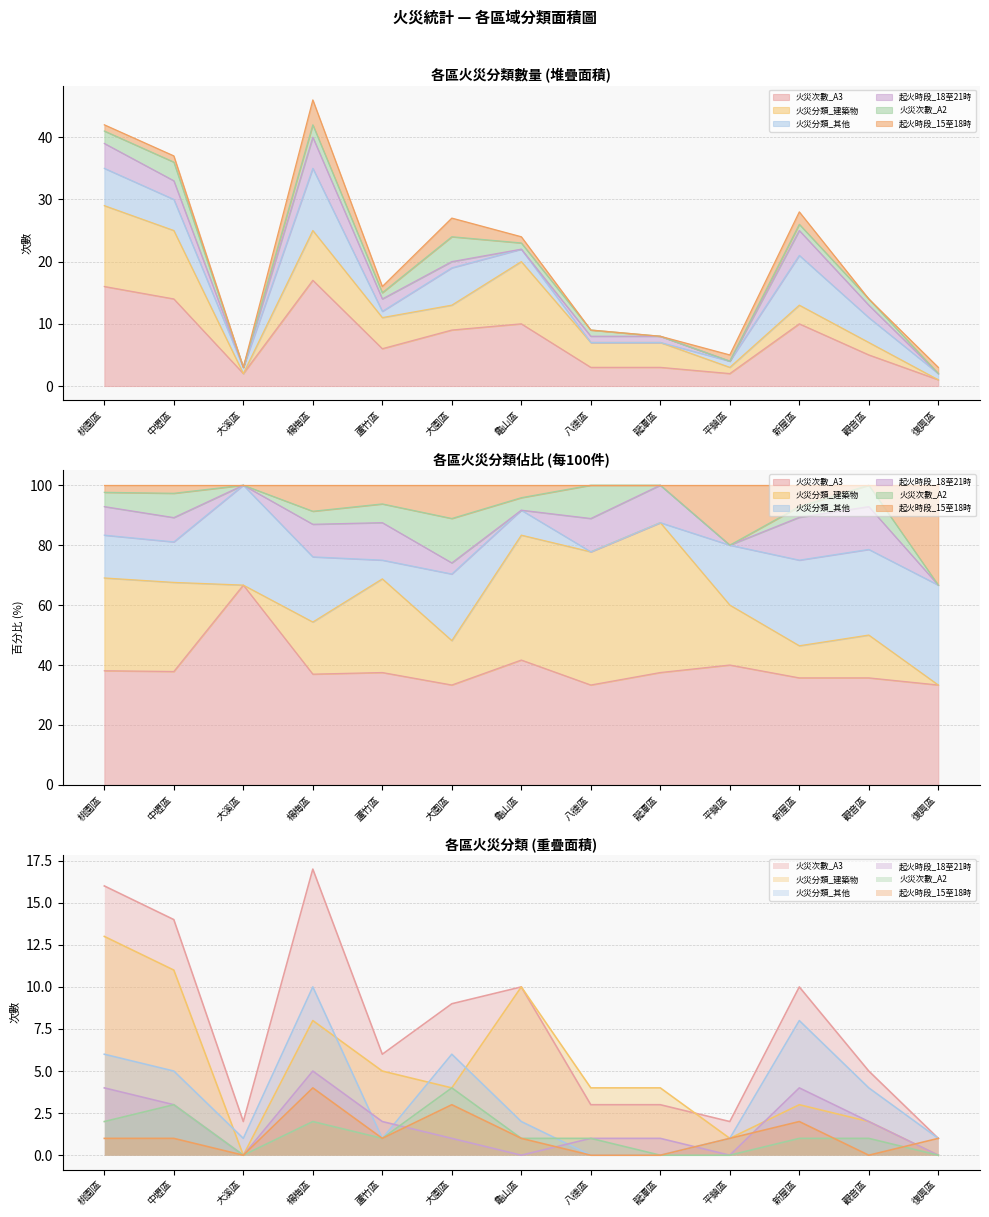

Between 觀音區 and 復興區, which series saw the biggest shift?

火災次數_A3